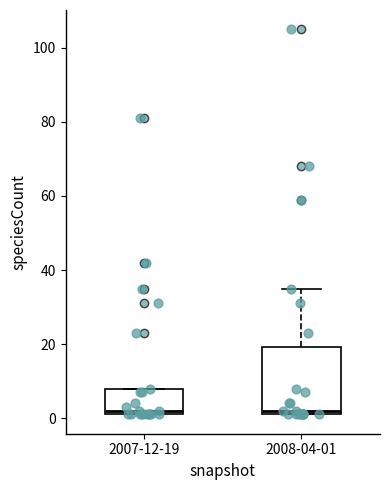

Reading left to right, transcribe this box plot: for each box, give where its median line is, the range the box spans, and where its two whiskers end, as read against the y-axis. The values are not printed on the chart, so give them approximately, as read against the axis.

2007-12-19: median 2 (just above the box's lower edge), box 2 to 8, whiskers 2 to 8
2008-04-01: median 2 (just above the box's lower edge), box 2 to 20, whiskers 2 to 36